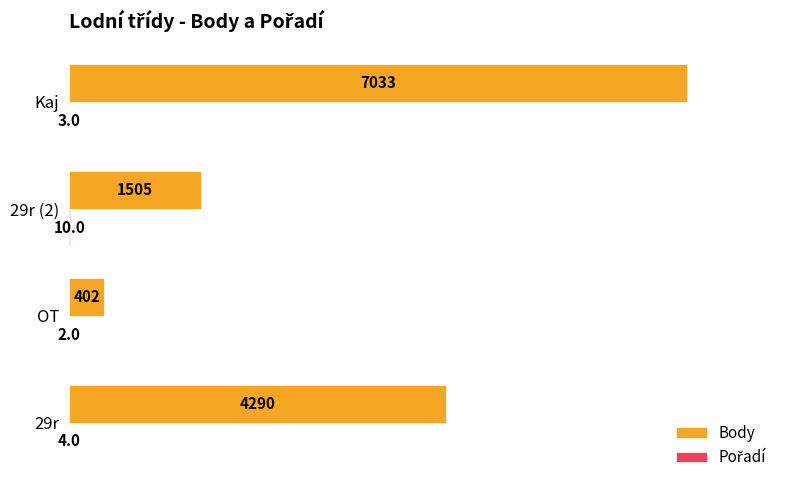

How many series are shown in this chart?

2